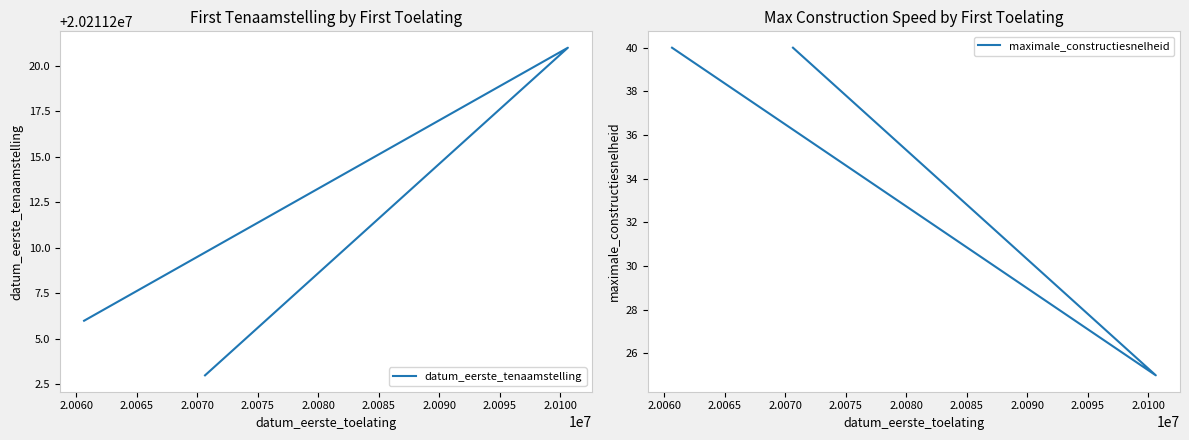

Does the chart display data point markers on the line(s)?

No